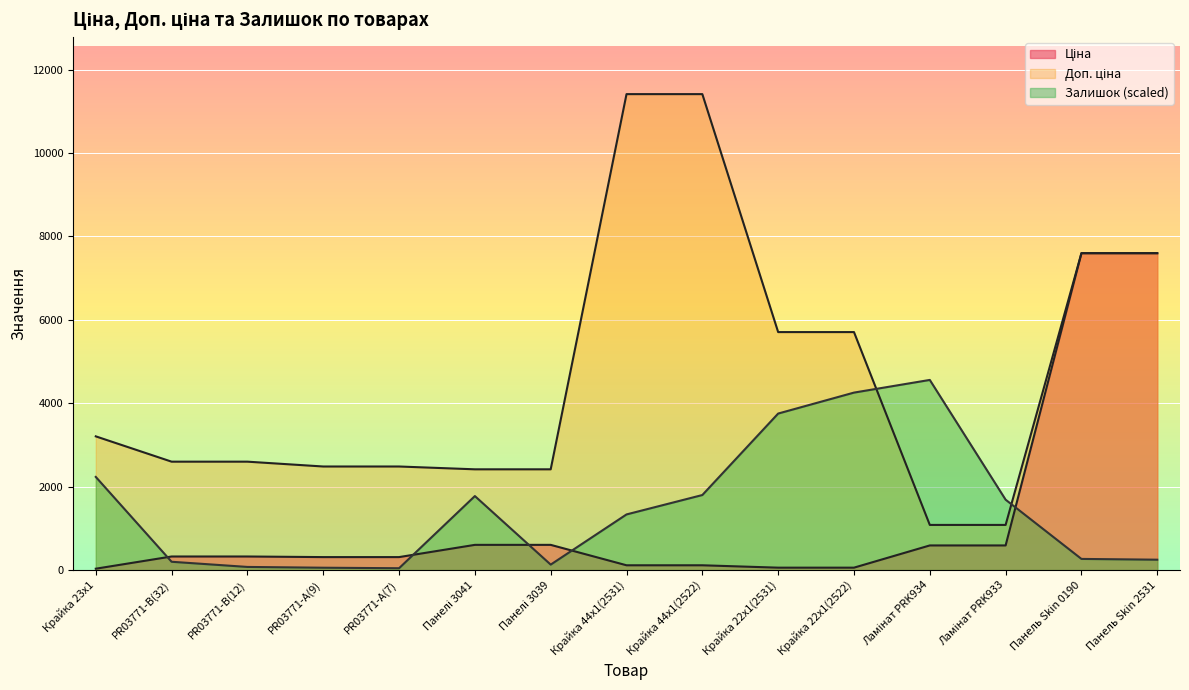

Between PR03771-B(32) and PR03771-А(9), which series saw the biggest shift?

Залишок